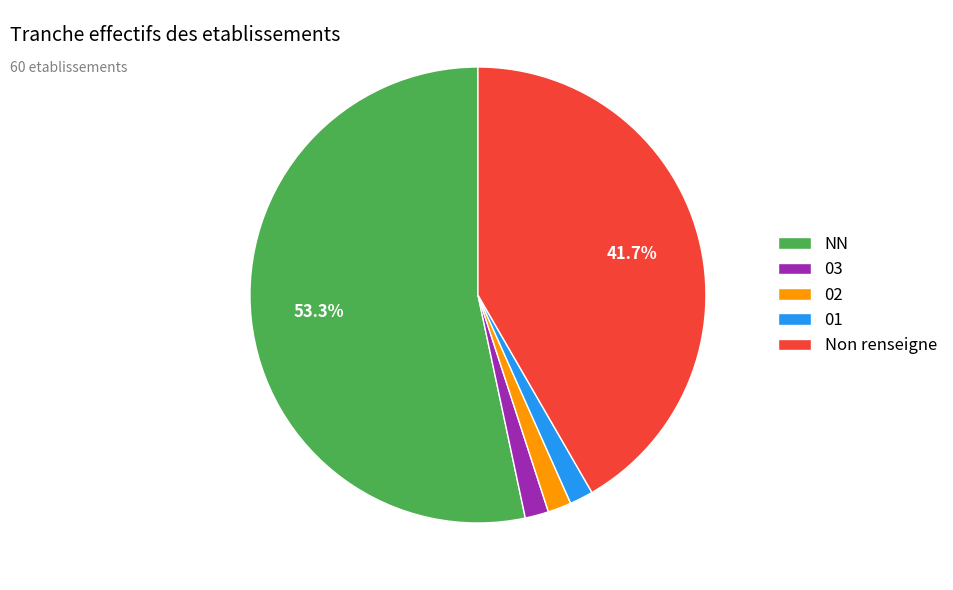

How many slices are in this pie chart?

5